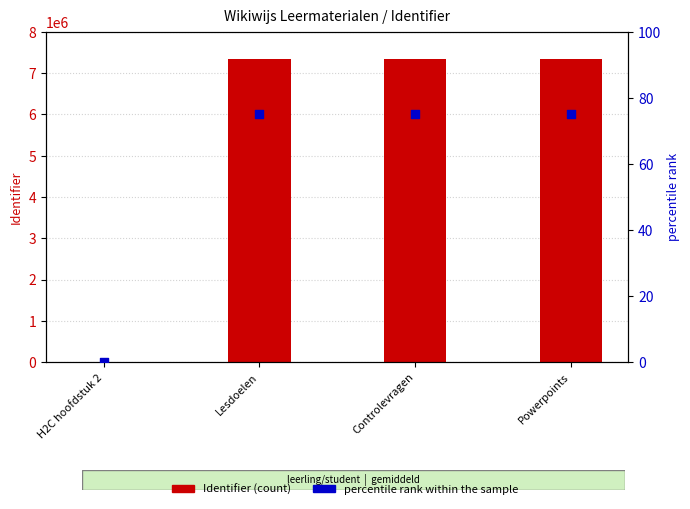

Is the value of Identifier at Lesdoelen greater than the value of percentile rank within the sample at Lesdoelen?

Yes